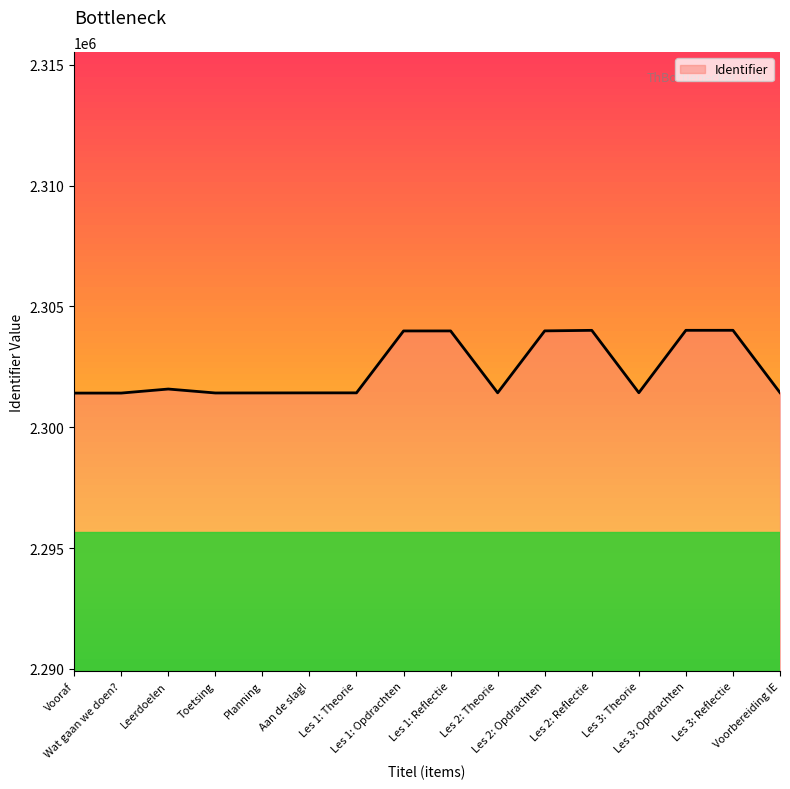

What is the average value?

2302399